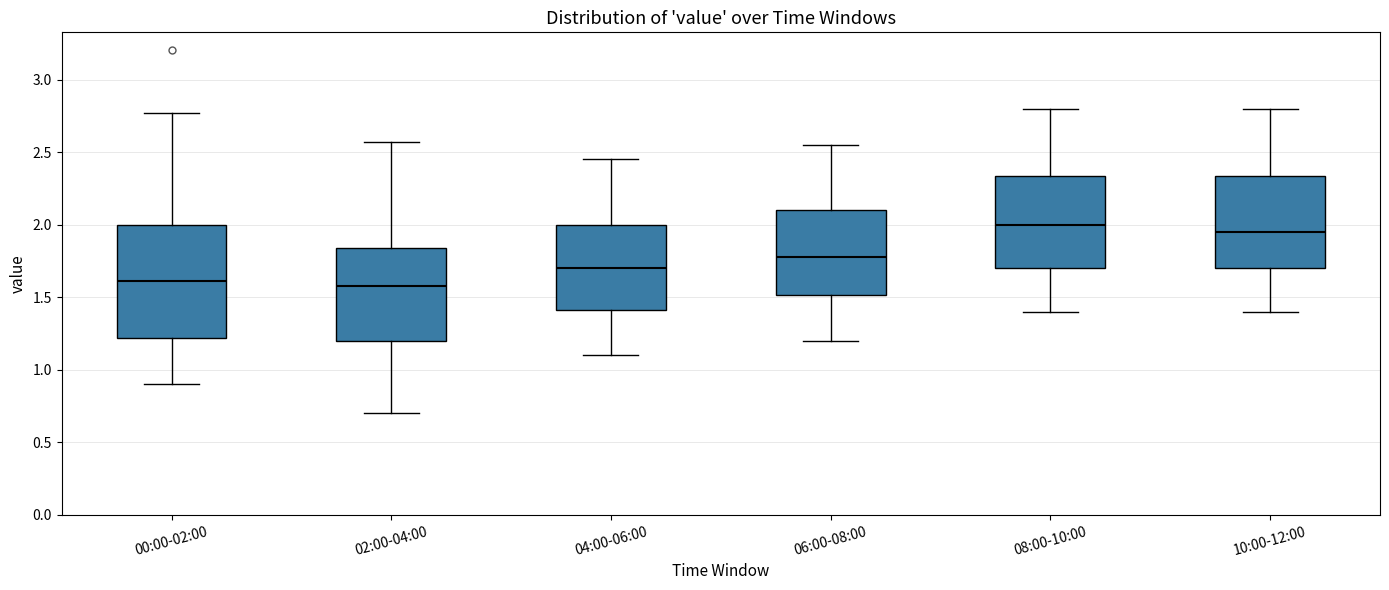

Where is the lower edge of the box for 08:00-10:00 on the y-axis? The values are not printed on the chart, so give them approximately, as read against the axis.

1.70